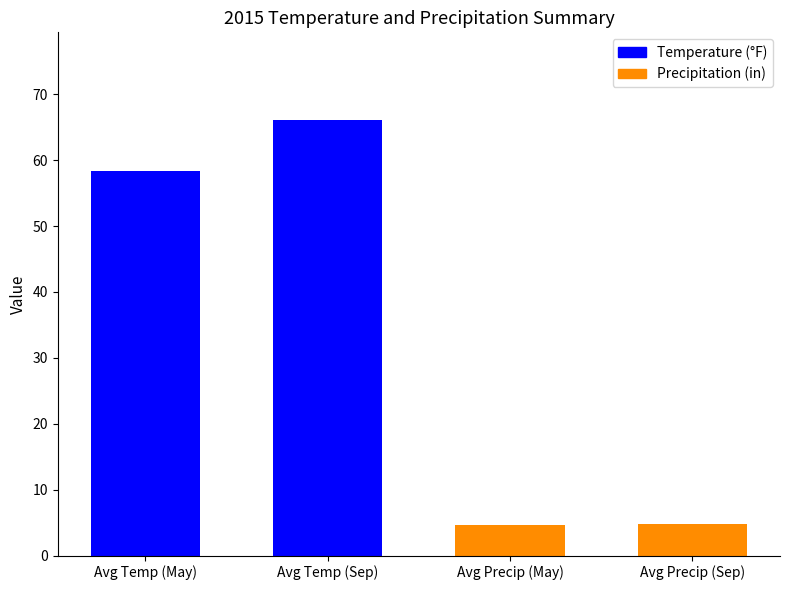

Are the bars grouped side by side (vs. stacked)?

No